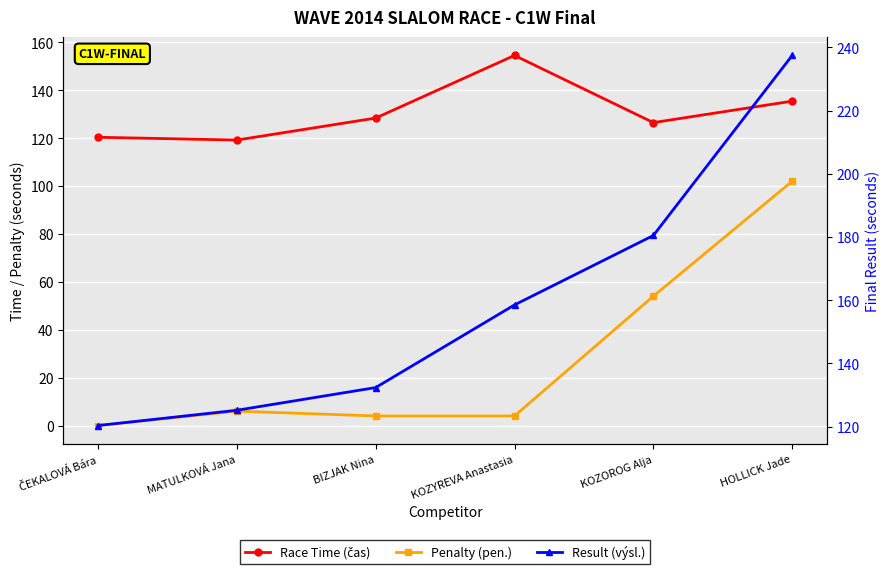

True or false: Race Time (čas) and Penalty (pen.) intersect in this chart.

False